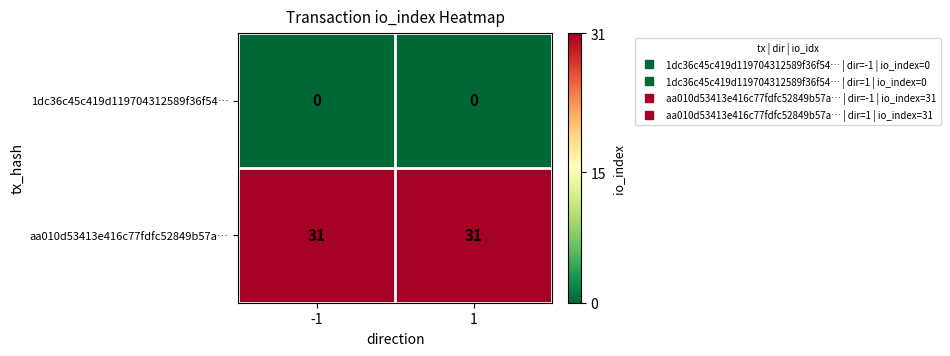

Count the number of categories in the chart.

2